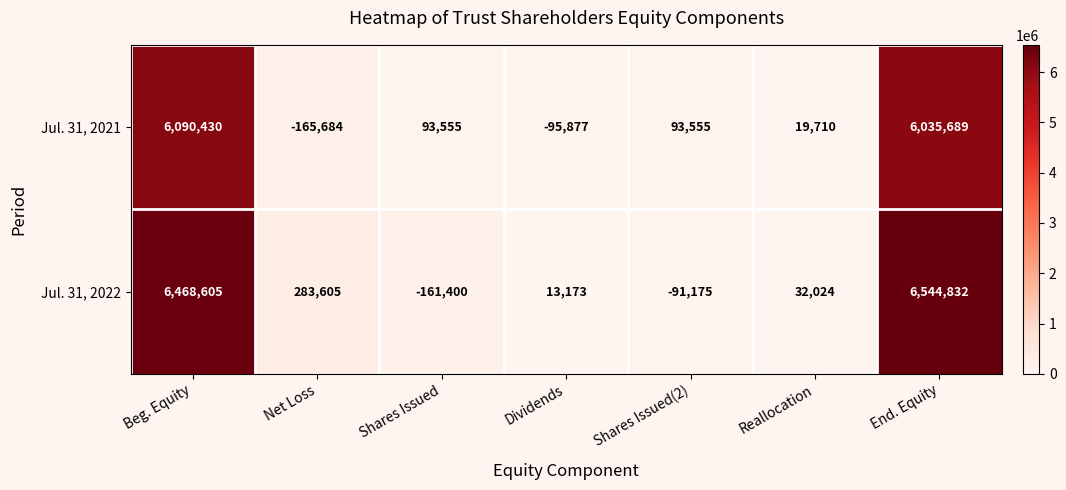

Which series changed the most between Beg. Equity and Reallocation?

Jul. 31, 2022